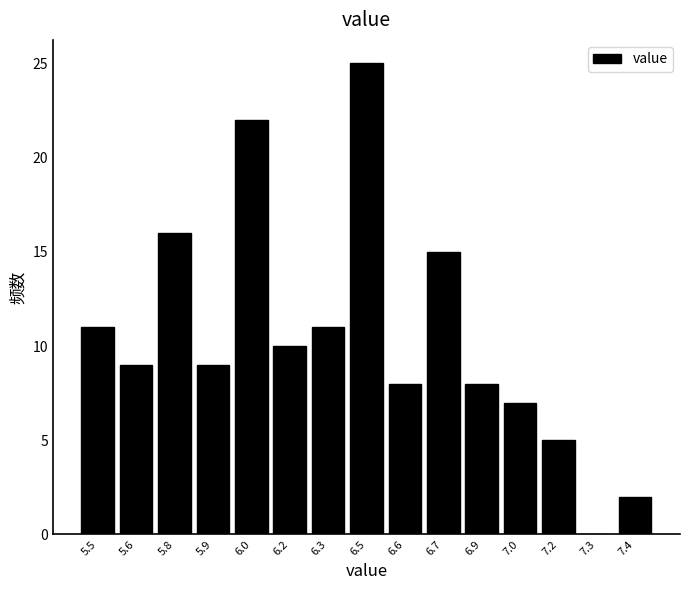

Reading right to left, transcribe all the data shown in this chart.

7.4=2	7.3=0	7.2=5	7.0=7	6.9=8	6.7=15	6.6=8	6.5=25	6.3=11	6.2=10	6.0=22	5.9=9	5.8=16	5.6=9	5.5=11